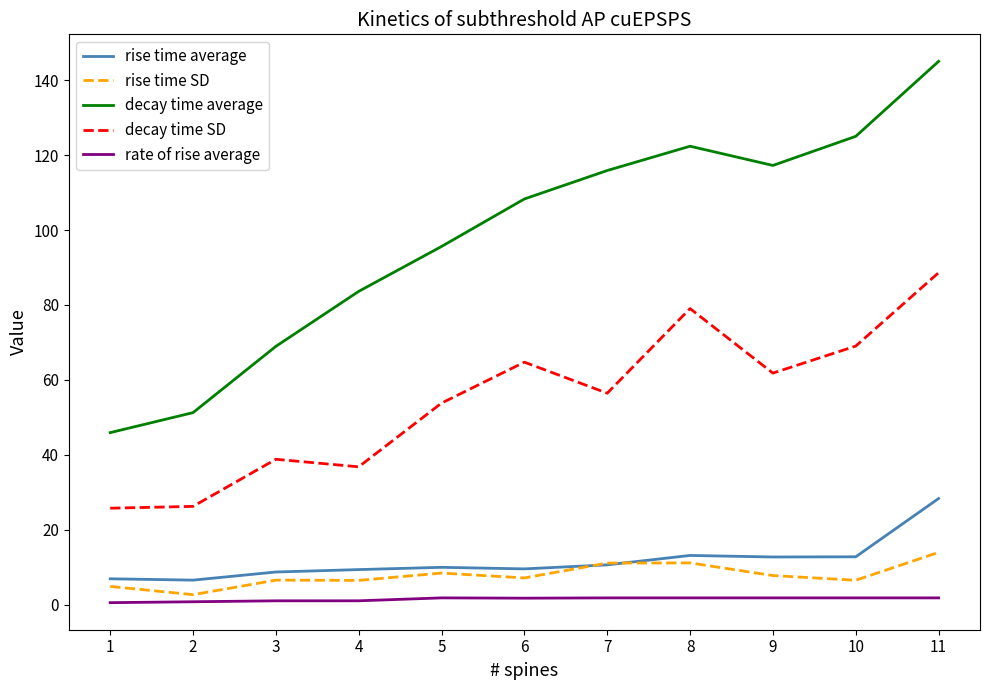

What is the difference between the maximum and minimum values in the decay time SD series?

62.8